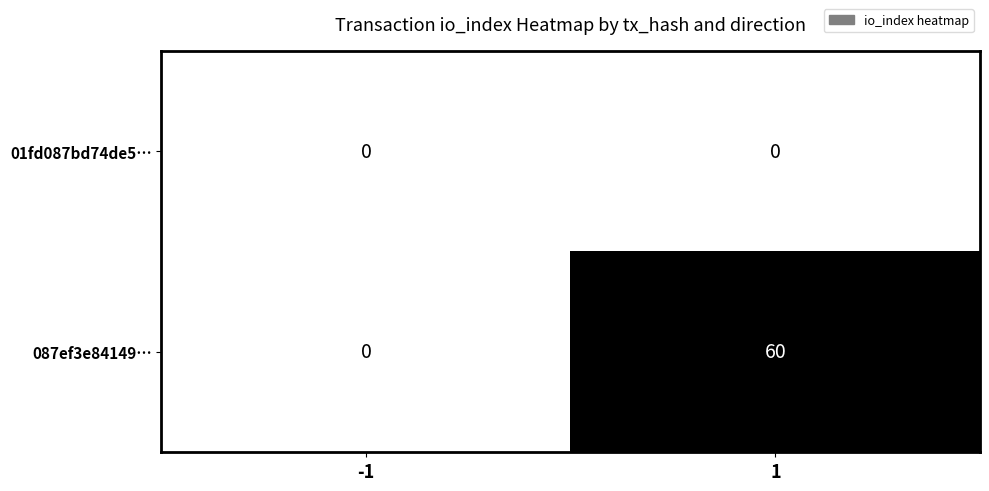

Rank the series at 1 from lowest to highest value.

01fd087bd74de5…, 087ef3e84149…